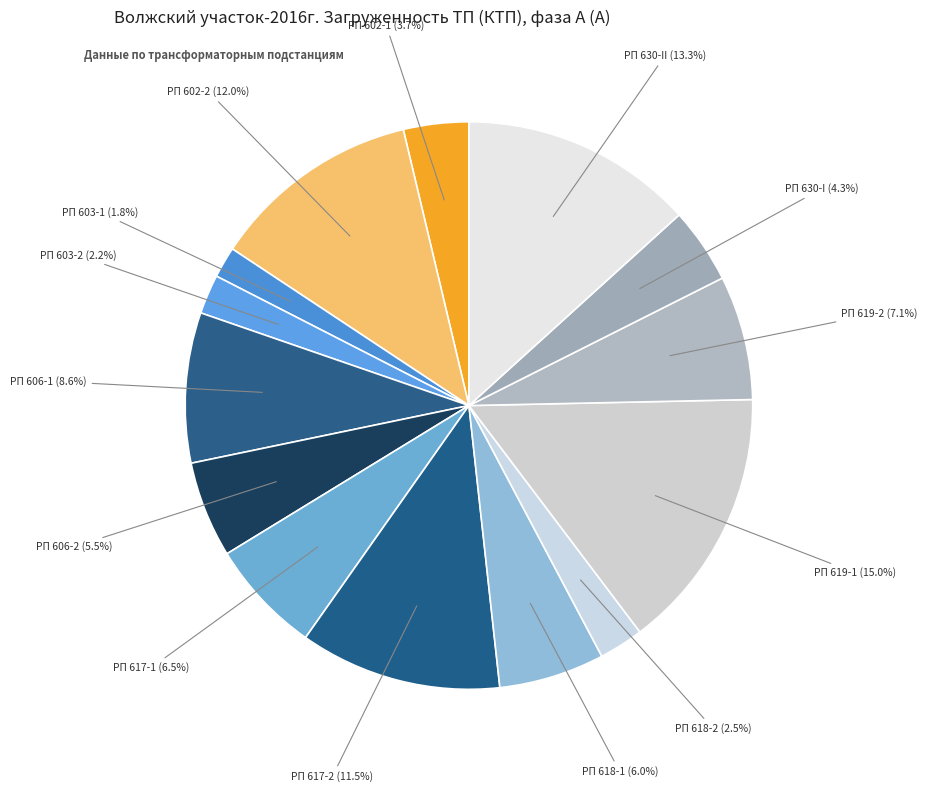

To the nearest percent, what is the difference between the largest and smallest slice percentages?

13%